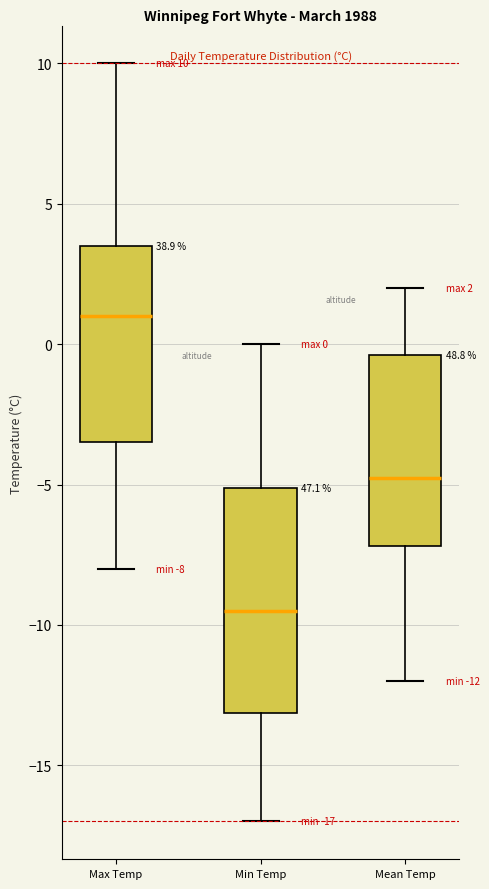

Which box has the lowest median line?

Min Temp